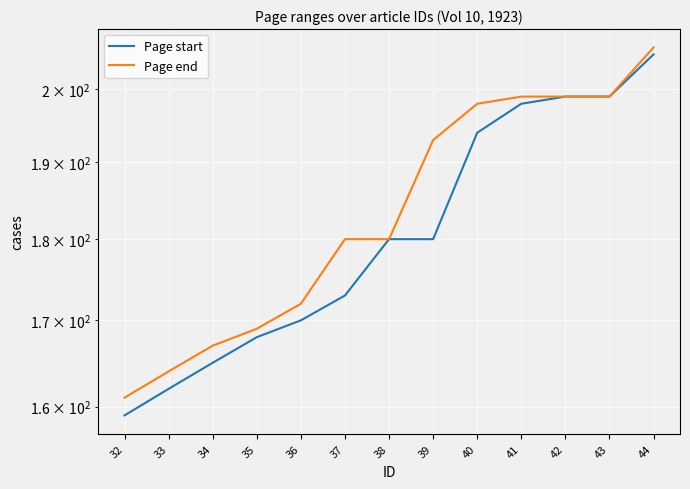

True or false: Page end has more than 0 points higher than both neighbors.

False